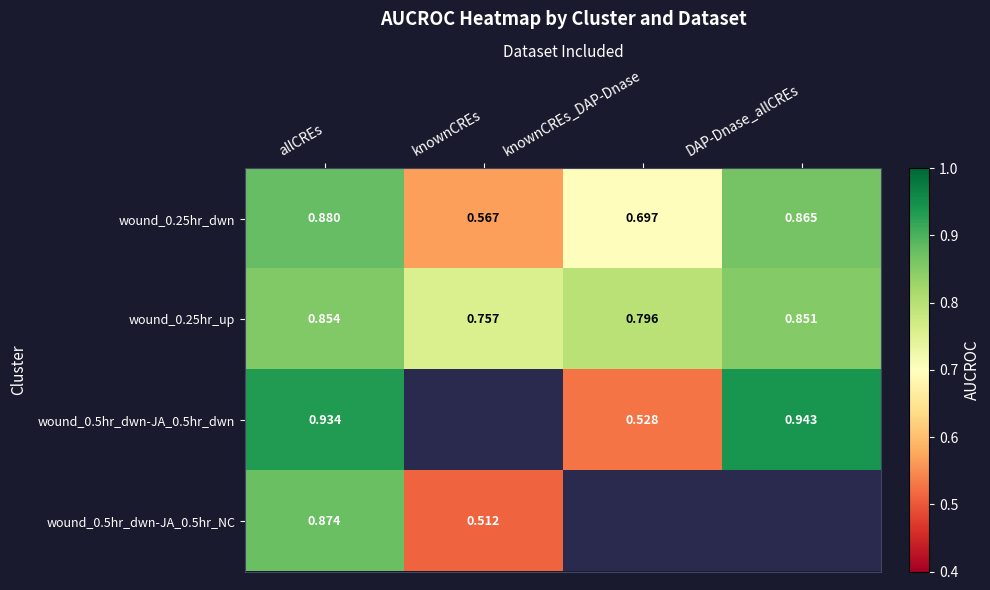

Where is wound_0.25hr_up nearest to the value 0?

knownCREs